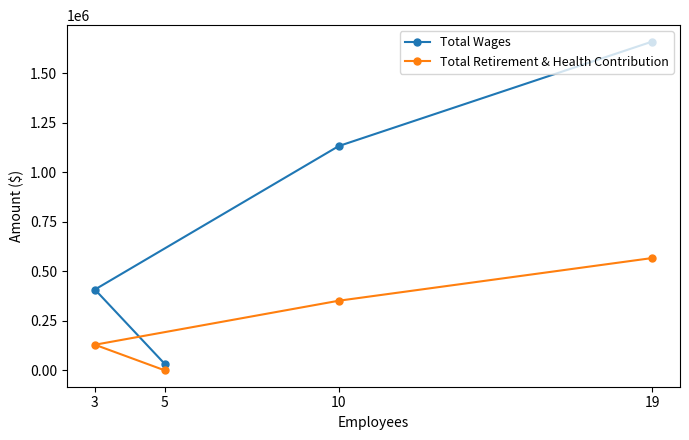

Which series has the largest total across all categories?

Total Wages